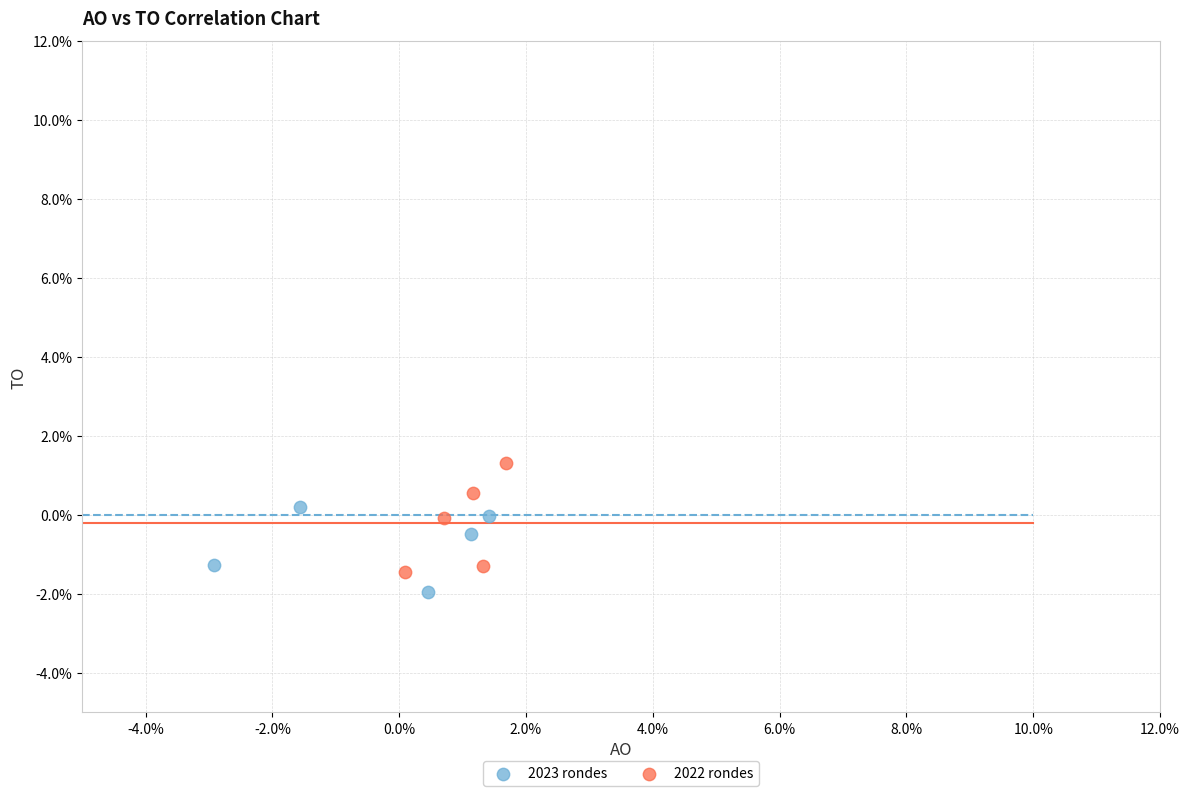

Which series reaches the maximum Y coordinate?

2022 rondes